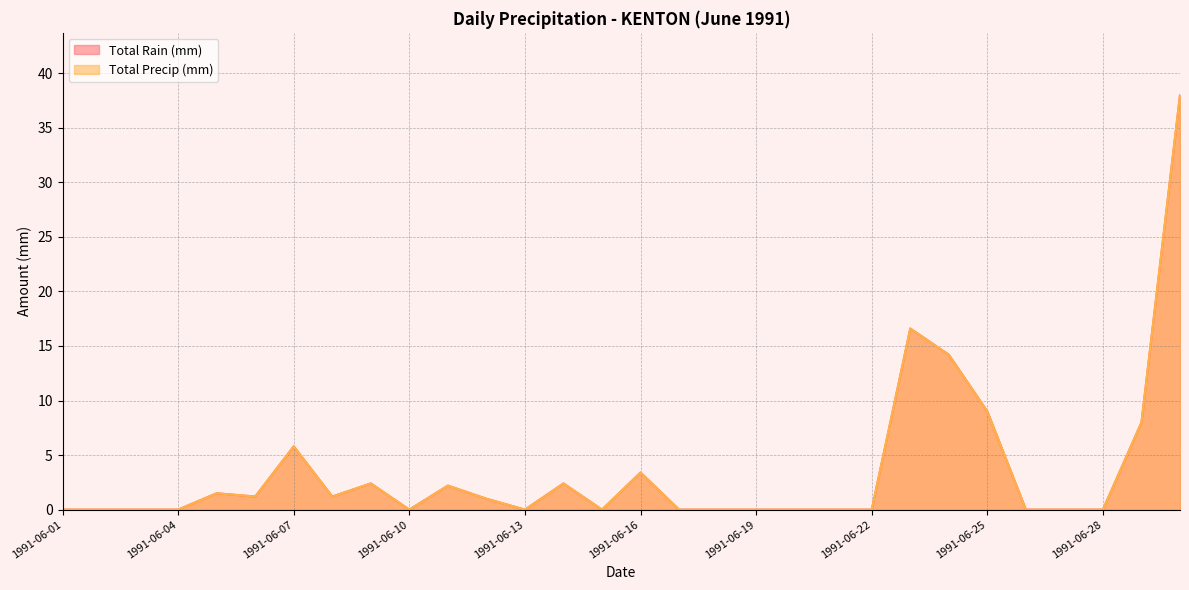

Which has a higher value, 1991-06-04 or 1991-06-05?

1991-06-05